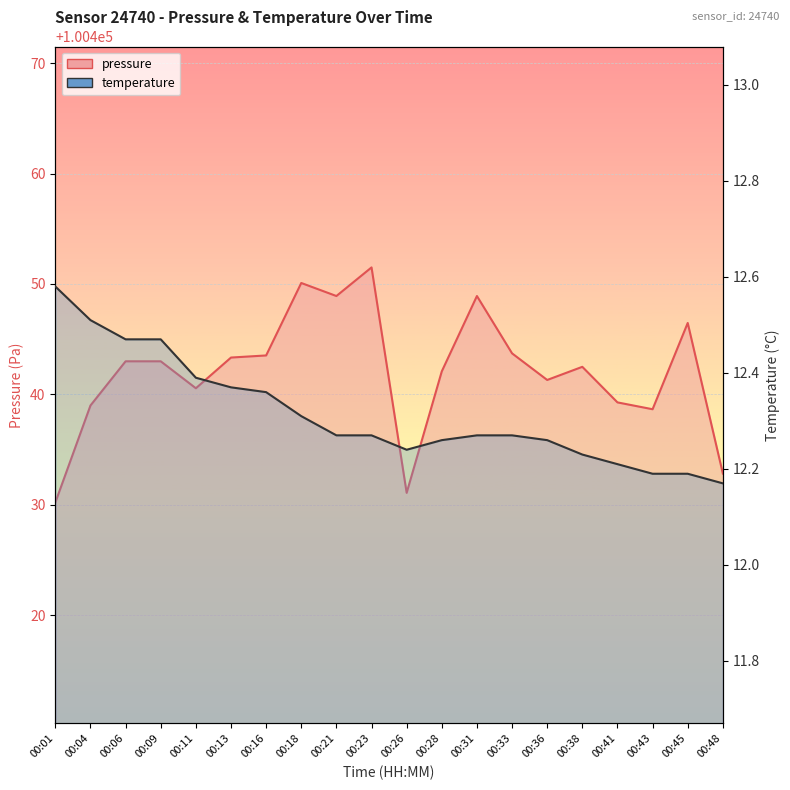

What is the total value across all series at 00:18?

100462.4